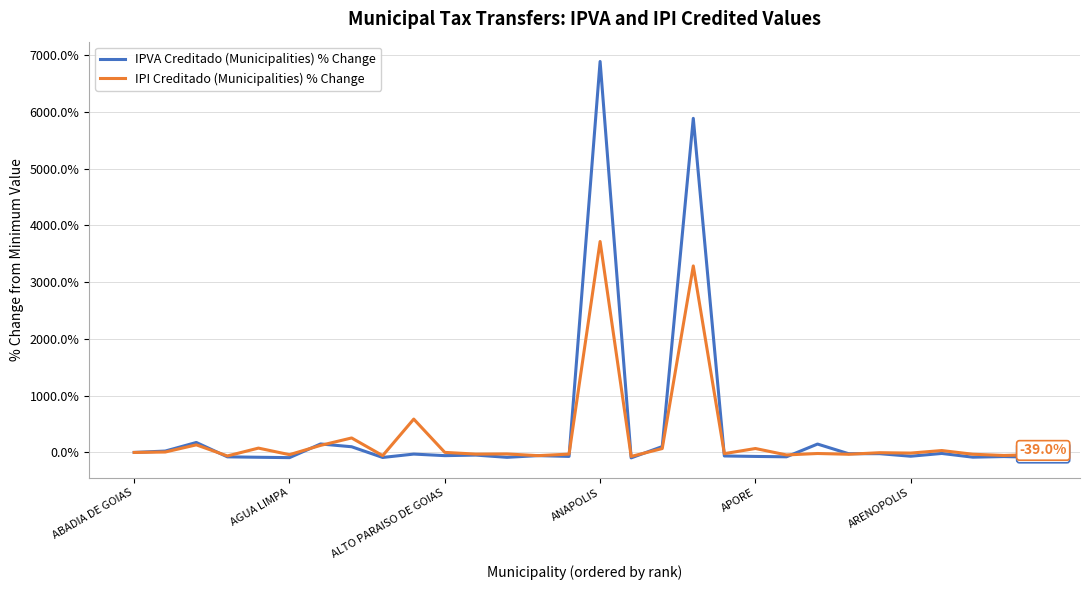

How many lines are shown in the chart?

2